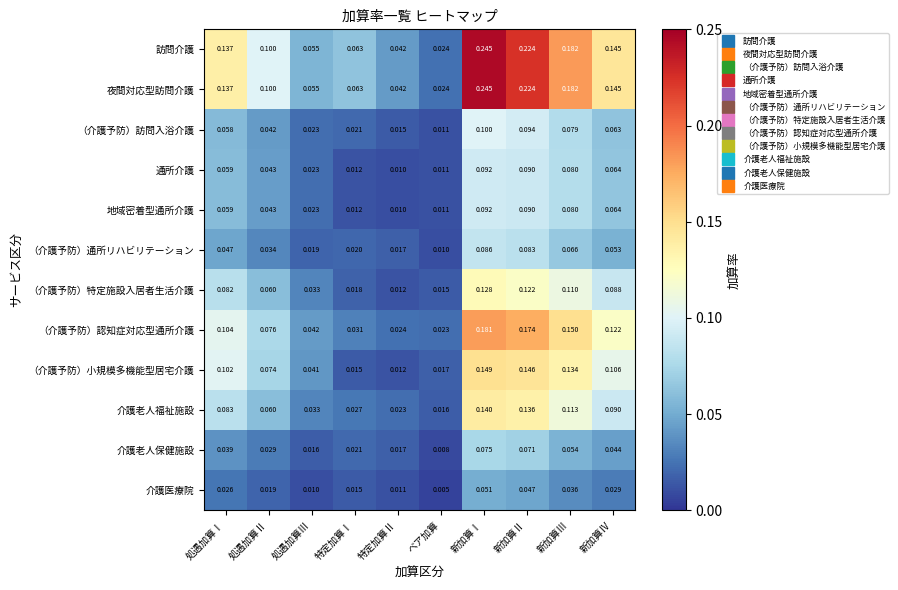

Is the value of （介護予防）通所リハビリテーション at 処遇加算Ⅱ greater than the value of 通所介護 at 処遇加算Ⅱ?

No